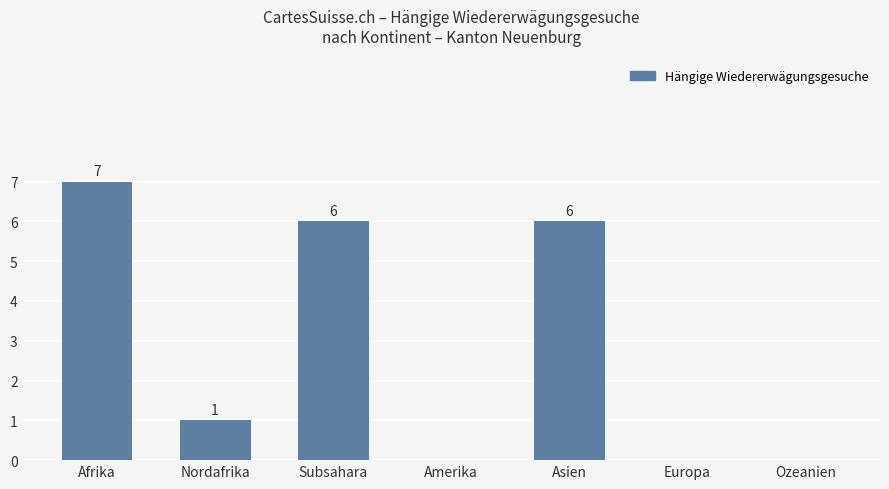

Is it true that the value at Asien is 10?

False